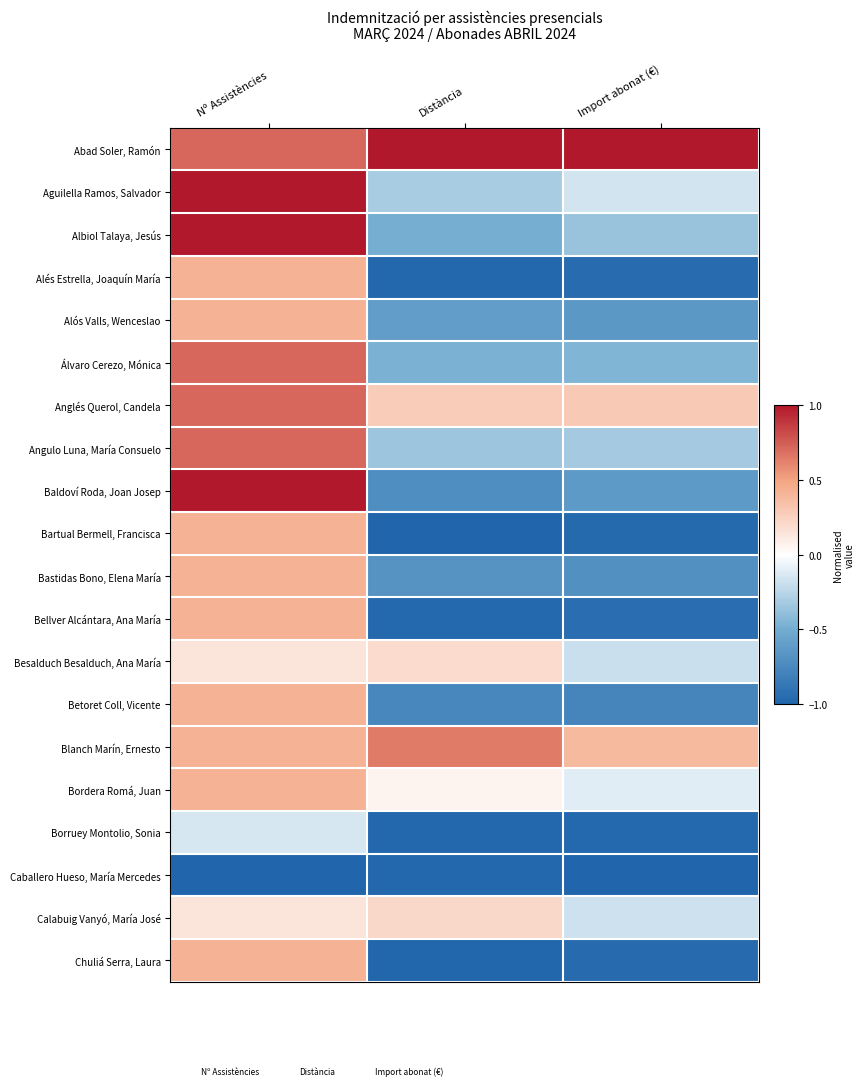

Rank the series by their maximum value, from highest to lowest.

Abad Soler, Ramón, Aguilella Ramos, Salvador, Albiol Talaya, Jesús, Baldoví Roda, Joan Josep, Álvaro Cerezo, Mónica, Anglés Querol, Candela, Angulo Luna, María Consuelo, Blanch Marín, Ernesto, Alés Estrella, Joaquín María, Alós Valls, Wenceslao, Bartual Bermell, Francisca, Bastidas Bono, Elena María, Bellver Alcántara, Ana María, Betoret Coll, Vicente, Bordera Romá, Juan, Chuliá Serra, Laura, Calabuig Vanyó, María José, Besalduch Besalduch, Ana María, Borruey Montolio, Sonia, Caballero Hueso, María Mercedes